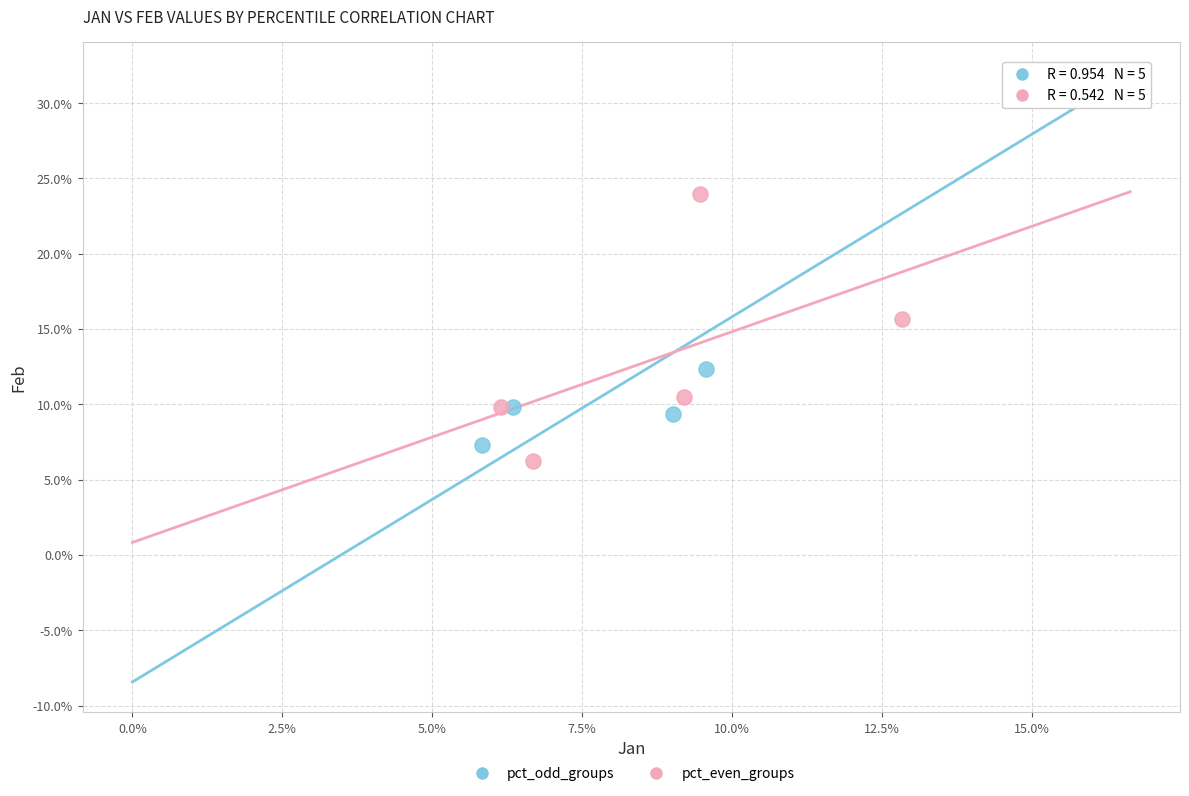

What are all the series names shown in the legend?

pct_odd_groups, pct_even_groups